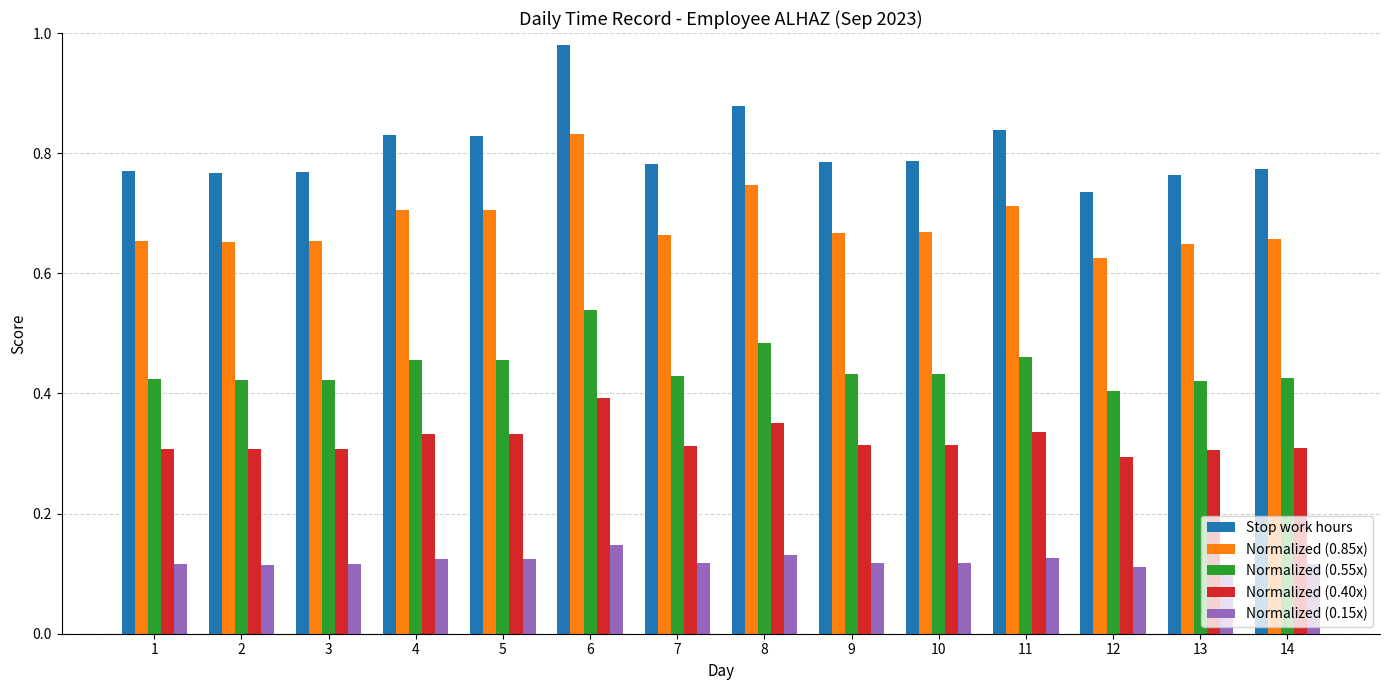

Rank the series by their maximum value, from highest to lowest.

Stop work hours, Normalized (0.85x), Normalized (0.55x), Normalized (0.40x), Normalized (0.15x)